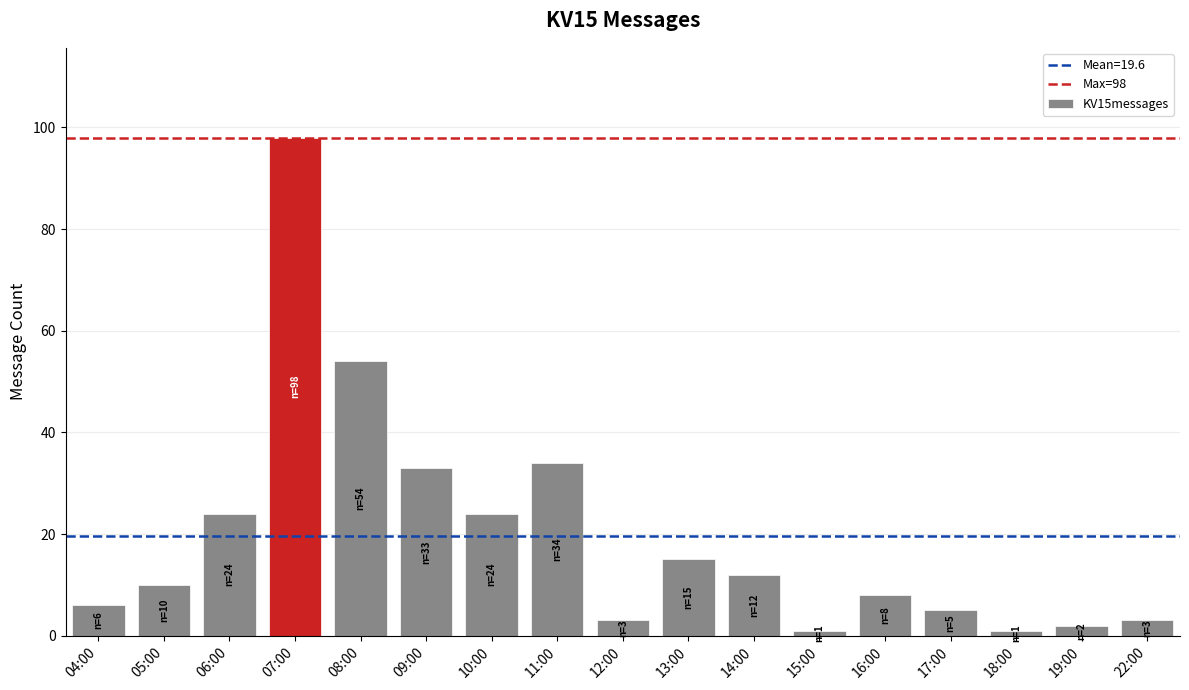

What is the average value?

20